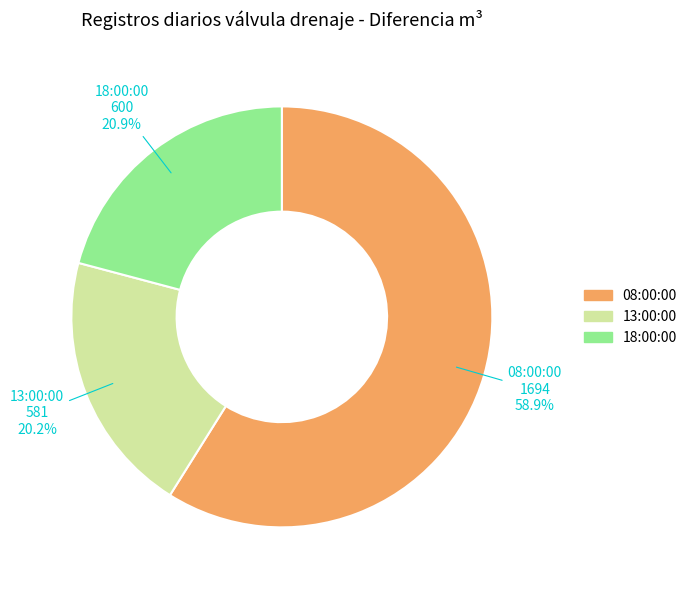

Combined, do 13:00:00 and 08:00:00 account for over 50%?

Yes